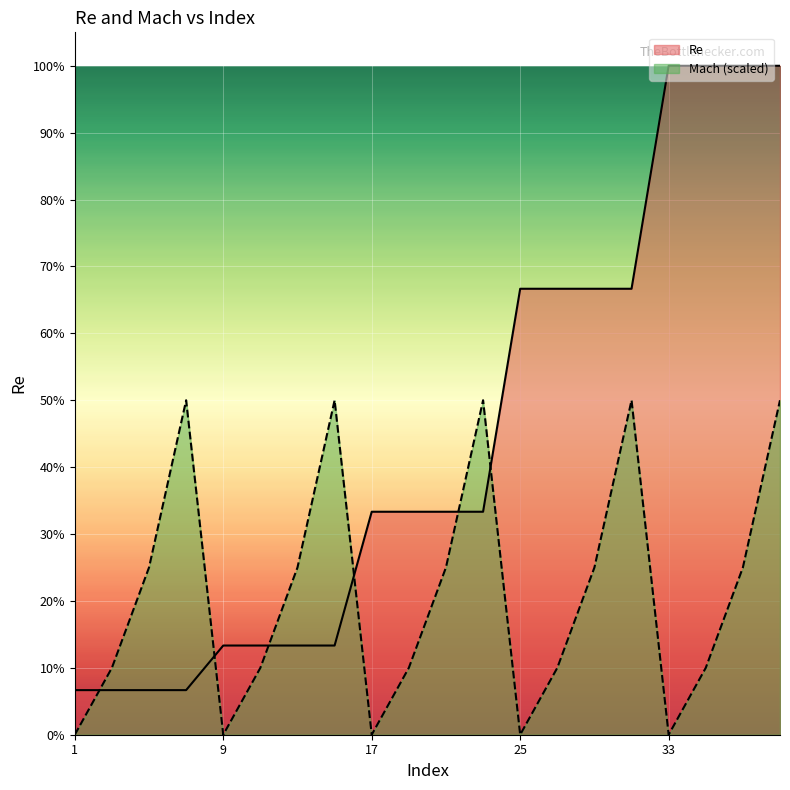

Reading left to right, transcribe all the data shown in this chart.

Re: 1=50000	3=50000	5=50000	7=50000	9=100000	11=100000	13=100000	15=100000	17=250000	19=250000	21=250000	23=250000	25=500000	27=500000	29=500000	31=500000	33=750000	35=750000	37=750000	39=750000
Mach: 1=0	3=75000	5=187500	7=375000	9=0	11=75000	13=187500	15=375000	17=0	19=75000	21=187500	23=375000	25=0	27=75000	29=187500	31=375000	33=0	35=75000	37=187500	39=375000